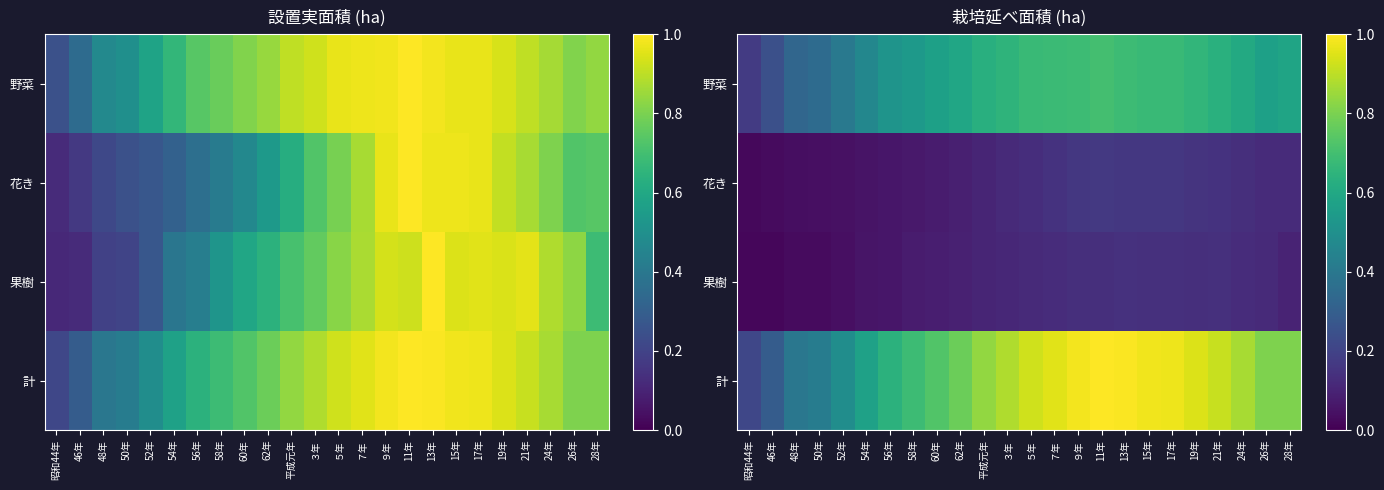

Between 28年 and ７年, which is larger?

７年